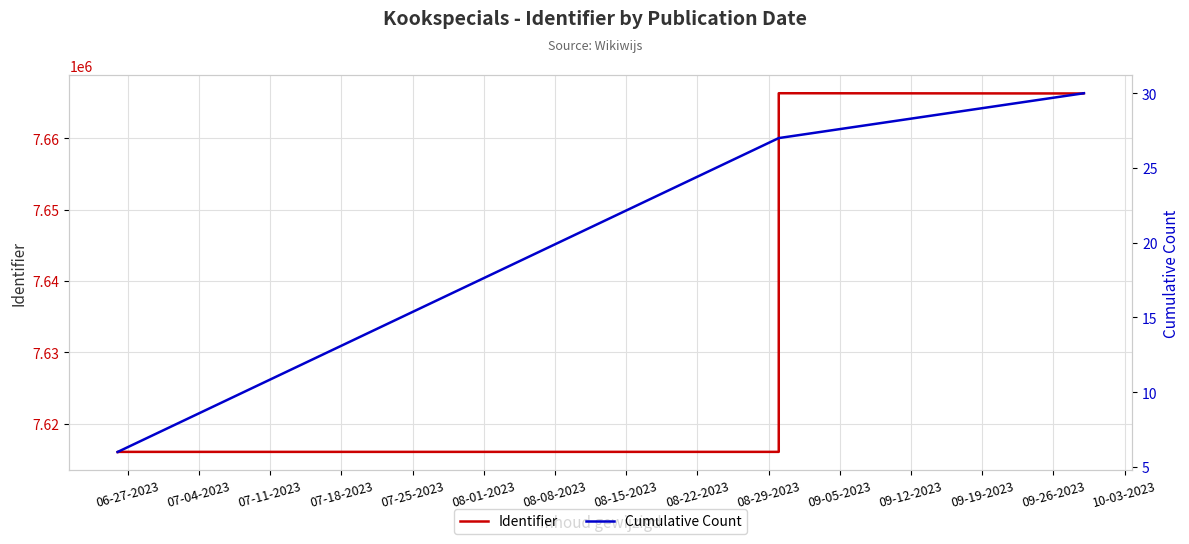

At which label is Identifier closest to 7641167?

08-15-2023